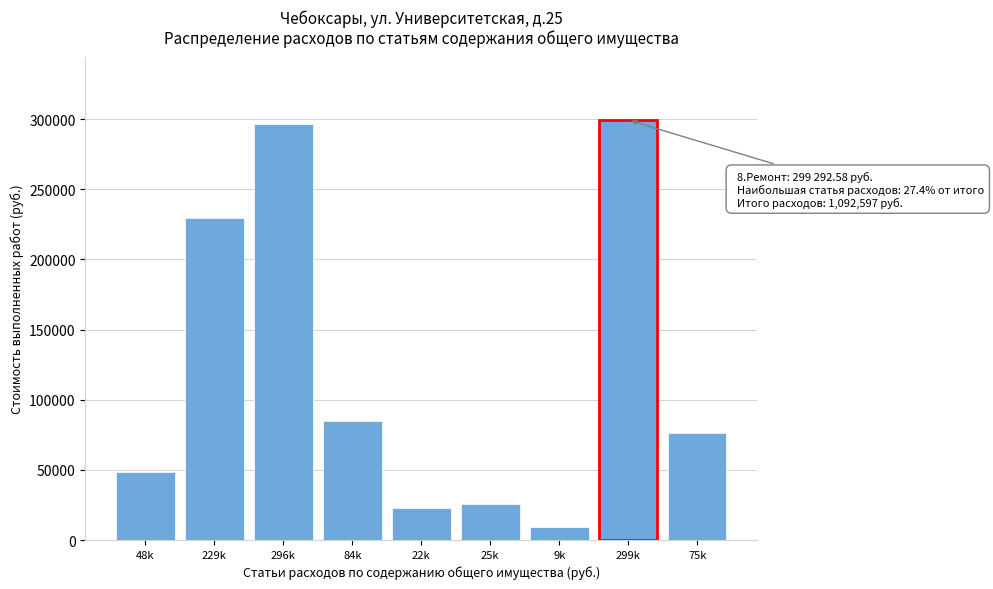

Reading left to right, what are all the values shown in this chart?

48k=48236.0	229k=229822.7	296k=296654.4	84k=84942.0	22k=22545.1	25k=25690.9	9k=9437.5	299k=299292.6	75k=75976.0